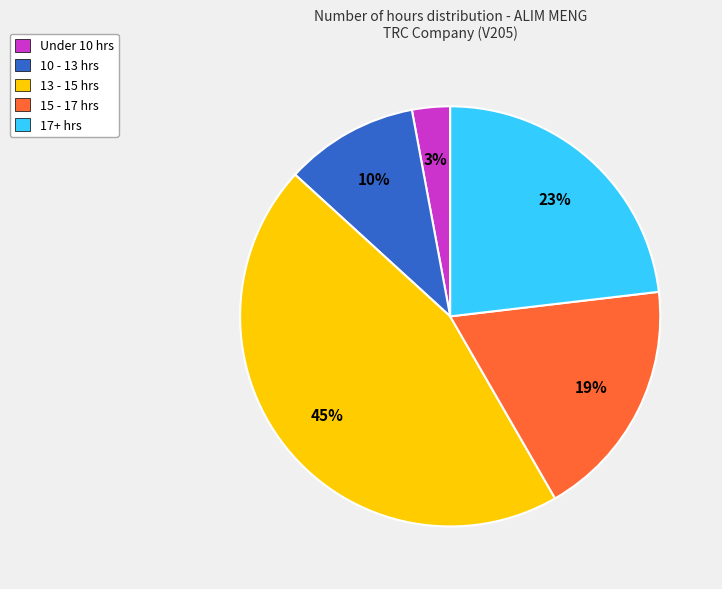

To the nearest percent, what is the difference between the largest and smallest slice percentages?

42%